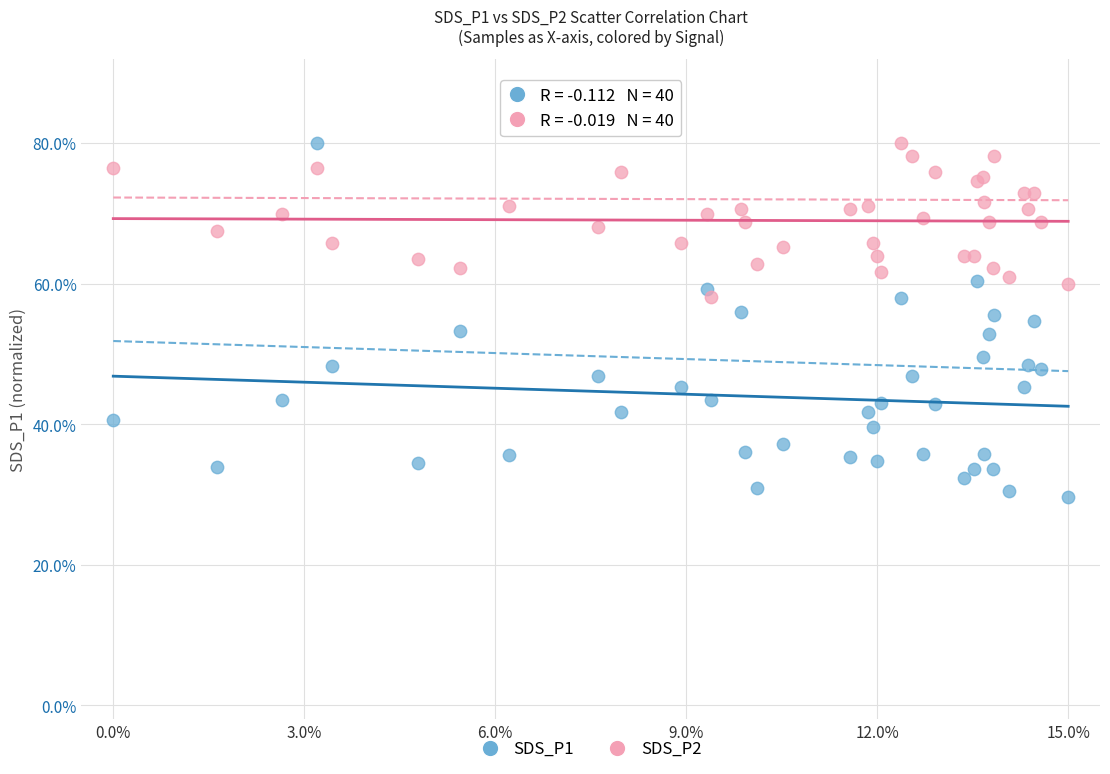

Which series has the widest spread of Y values?

SDS_P1